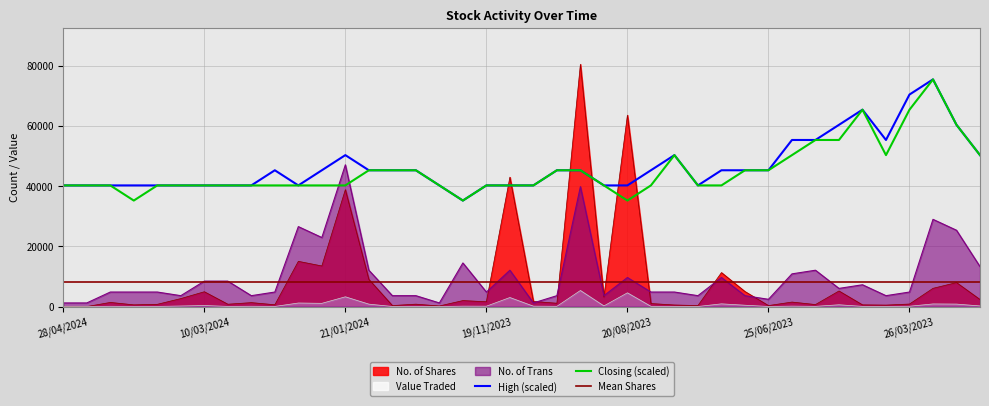

At how many categories does at least one series exceed 28596?

40